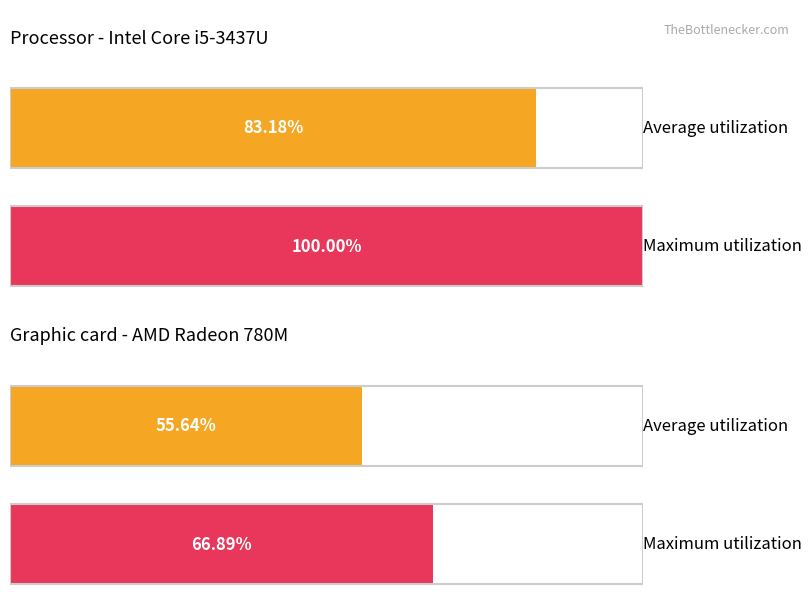

True or false: Average utilization has a value of -31.0 at 10.

False